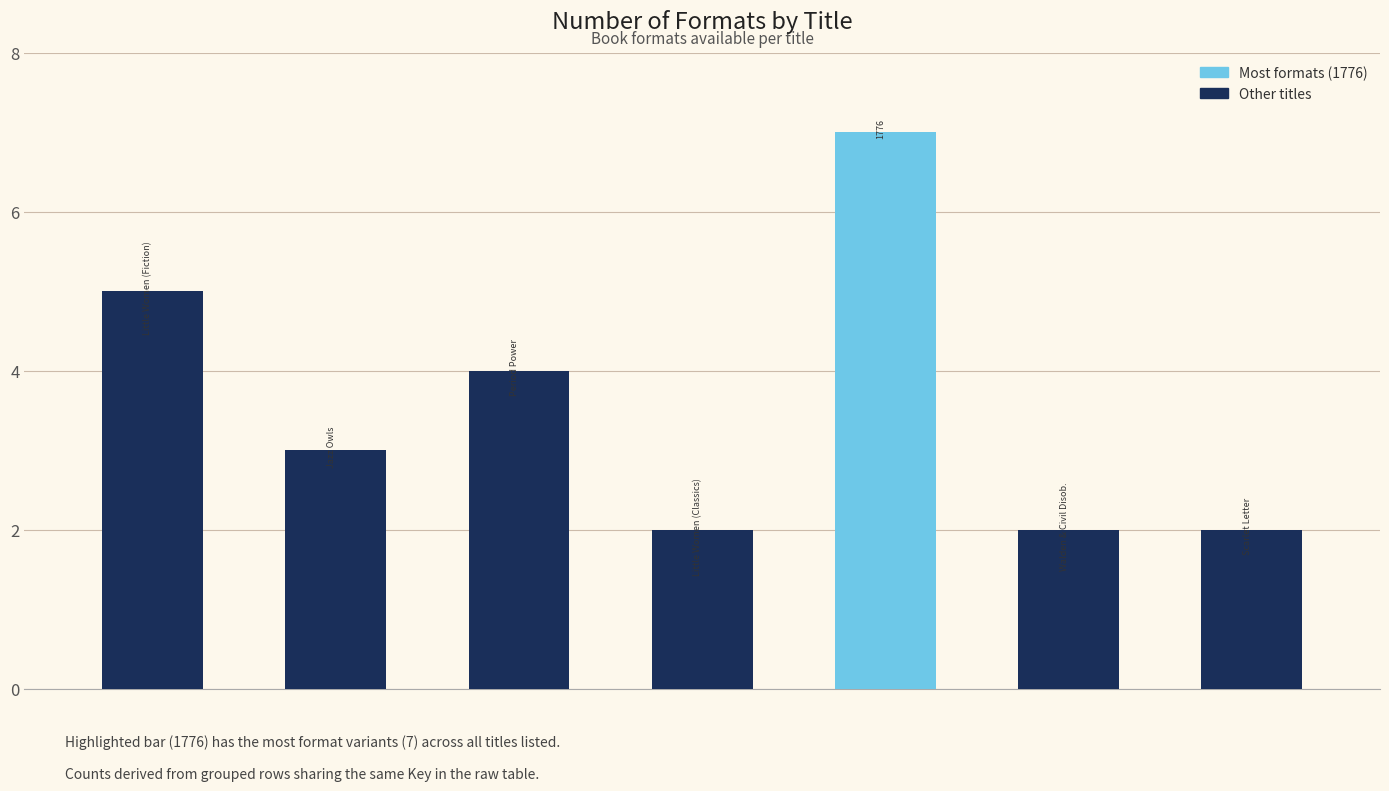

Count the number of data series in this chart.

1